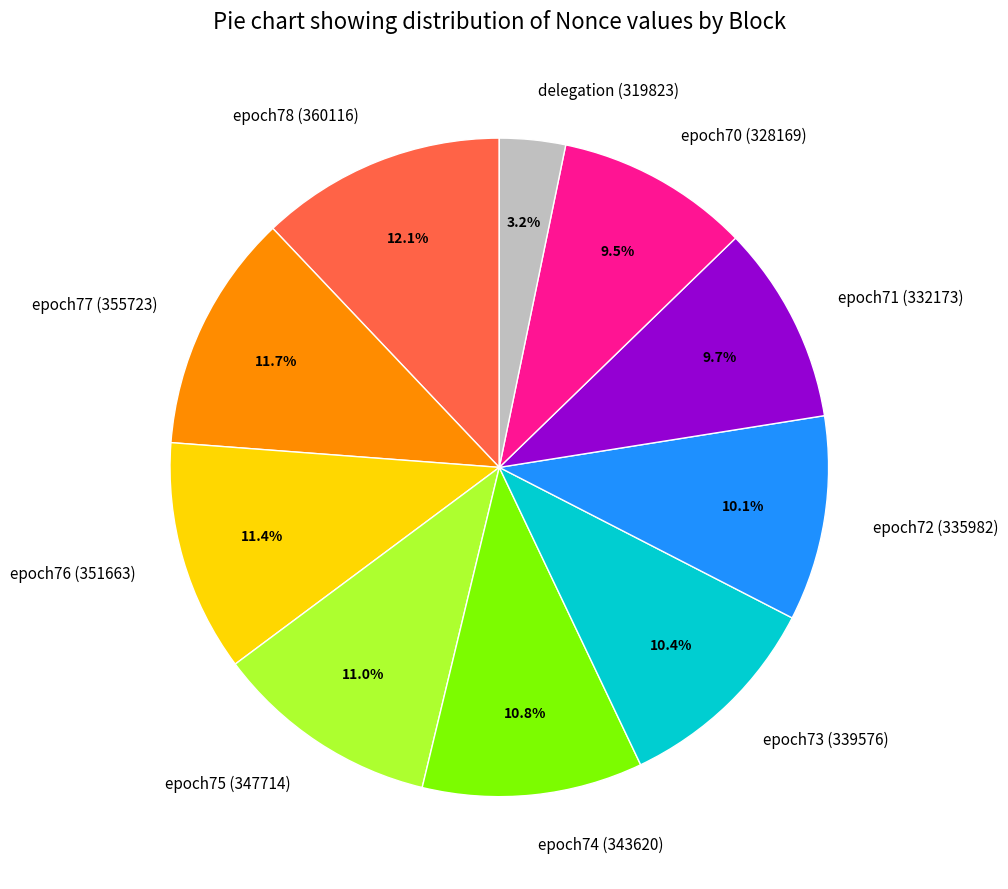

To the nearest percent, what portion does epoch77 (355723) represent?

12%